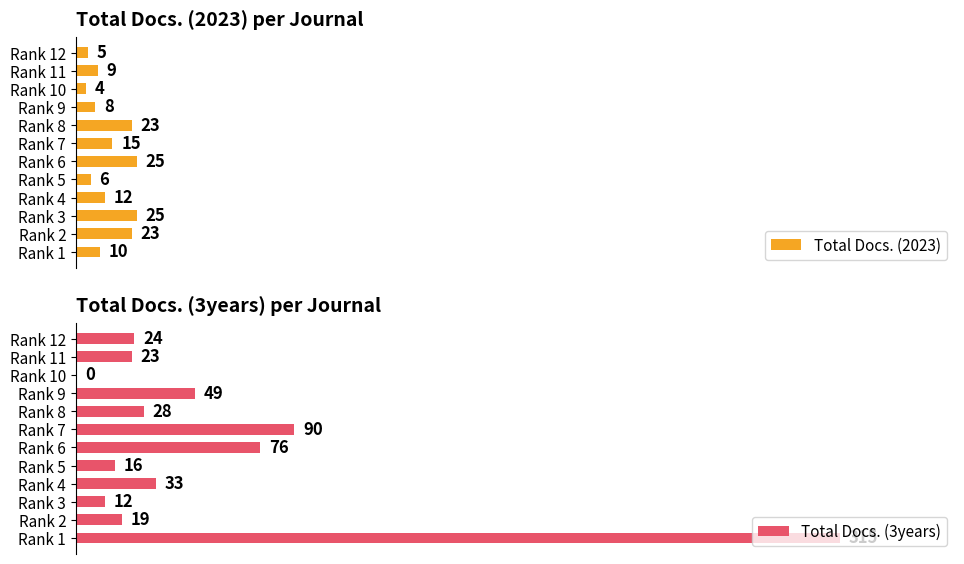

Which series has the widest spread of values?

Total Docs. (3years)